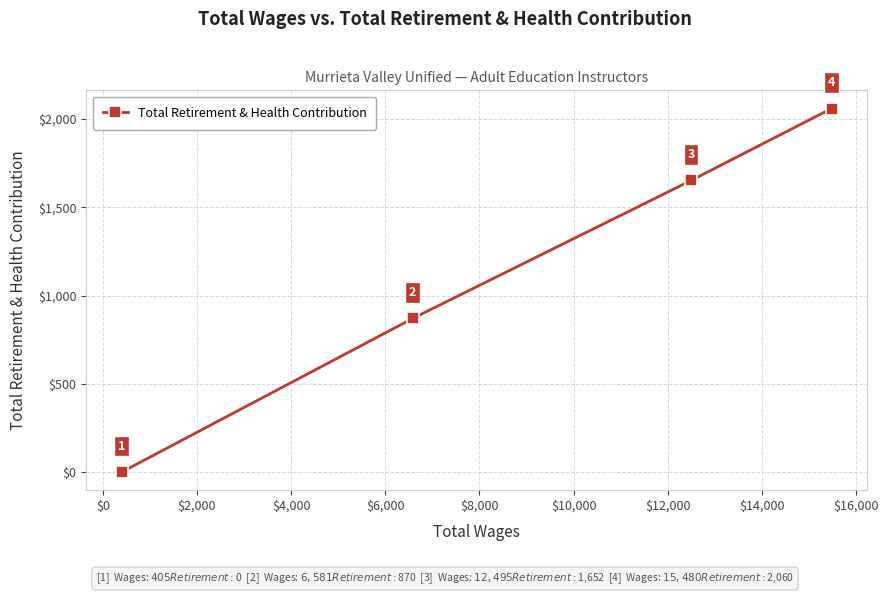

How many lines are shown in the chart?

1